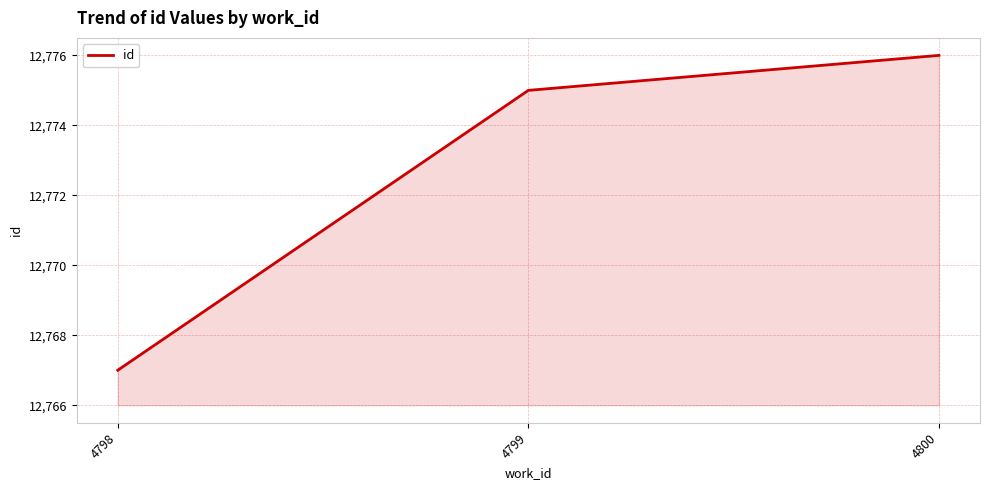

How many values are below 12775?

1